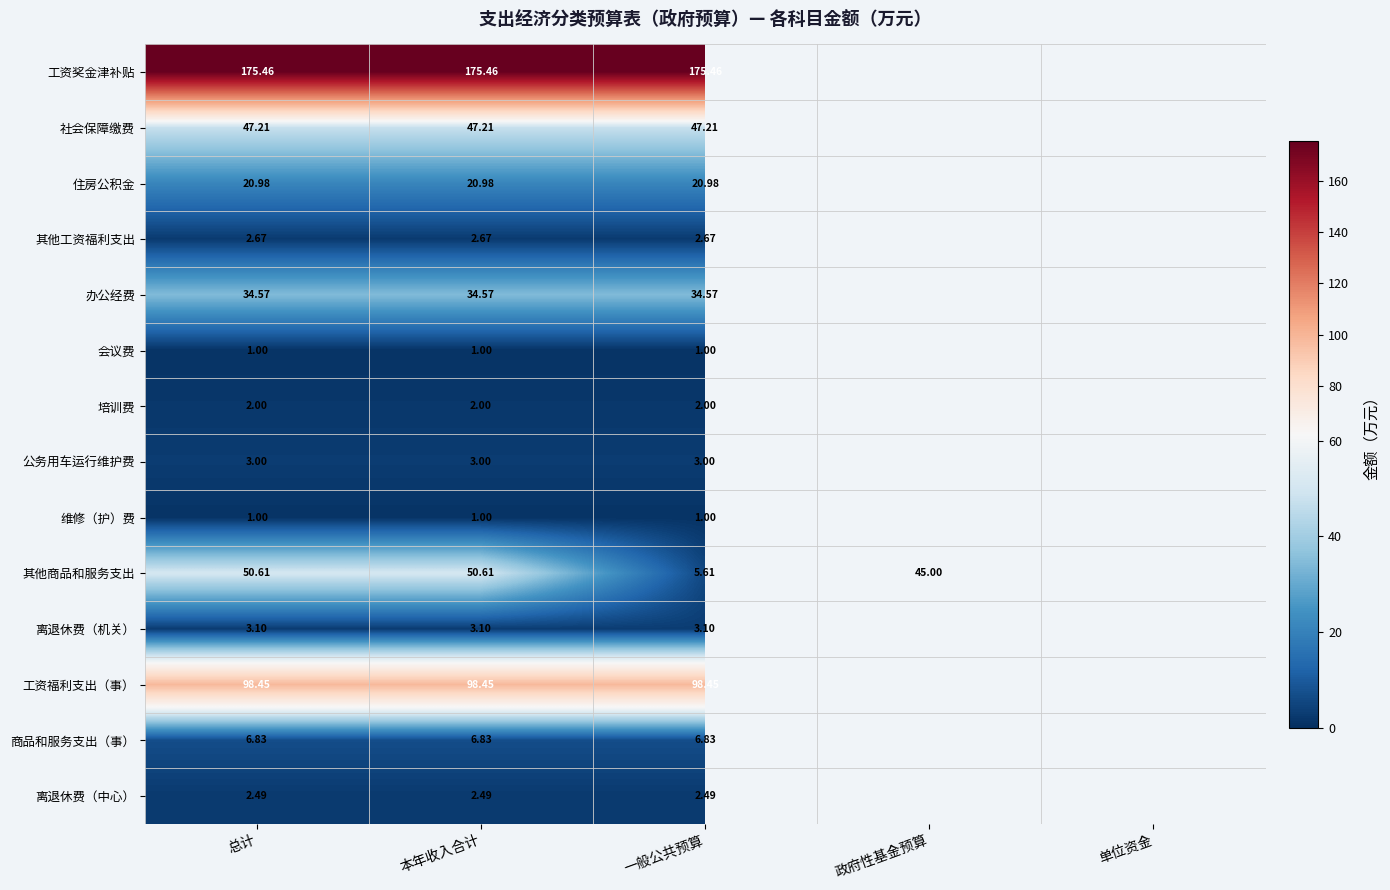

Is it true that 社会保障缴费 equals 47.2 at 本年收入合计?

True